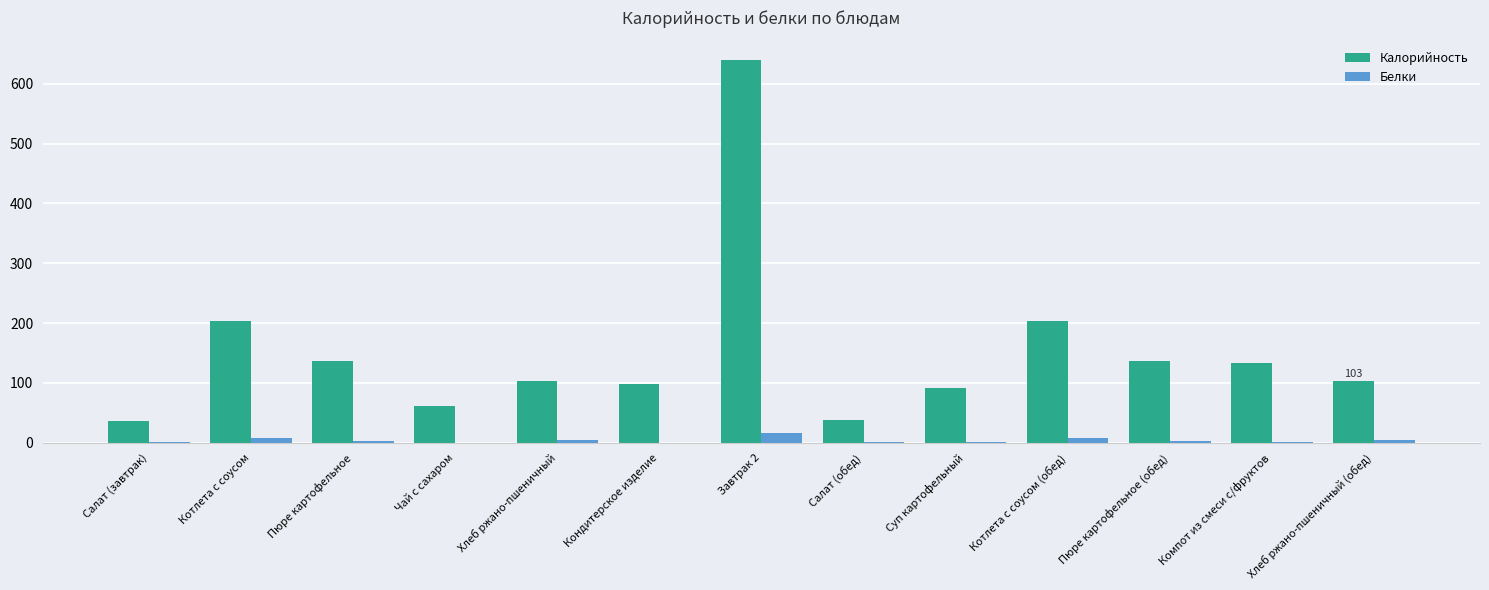

Is it true that Калорийность equals 240.7 at Пюре картофельное (обед)?

False